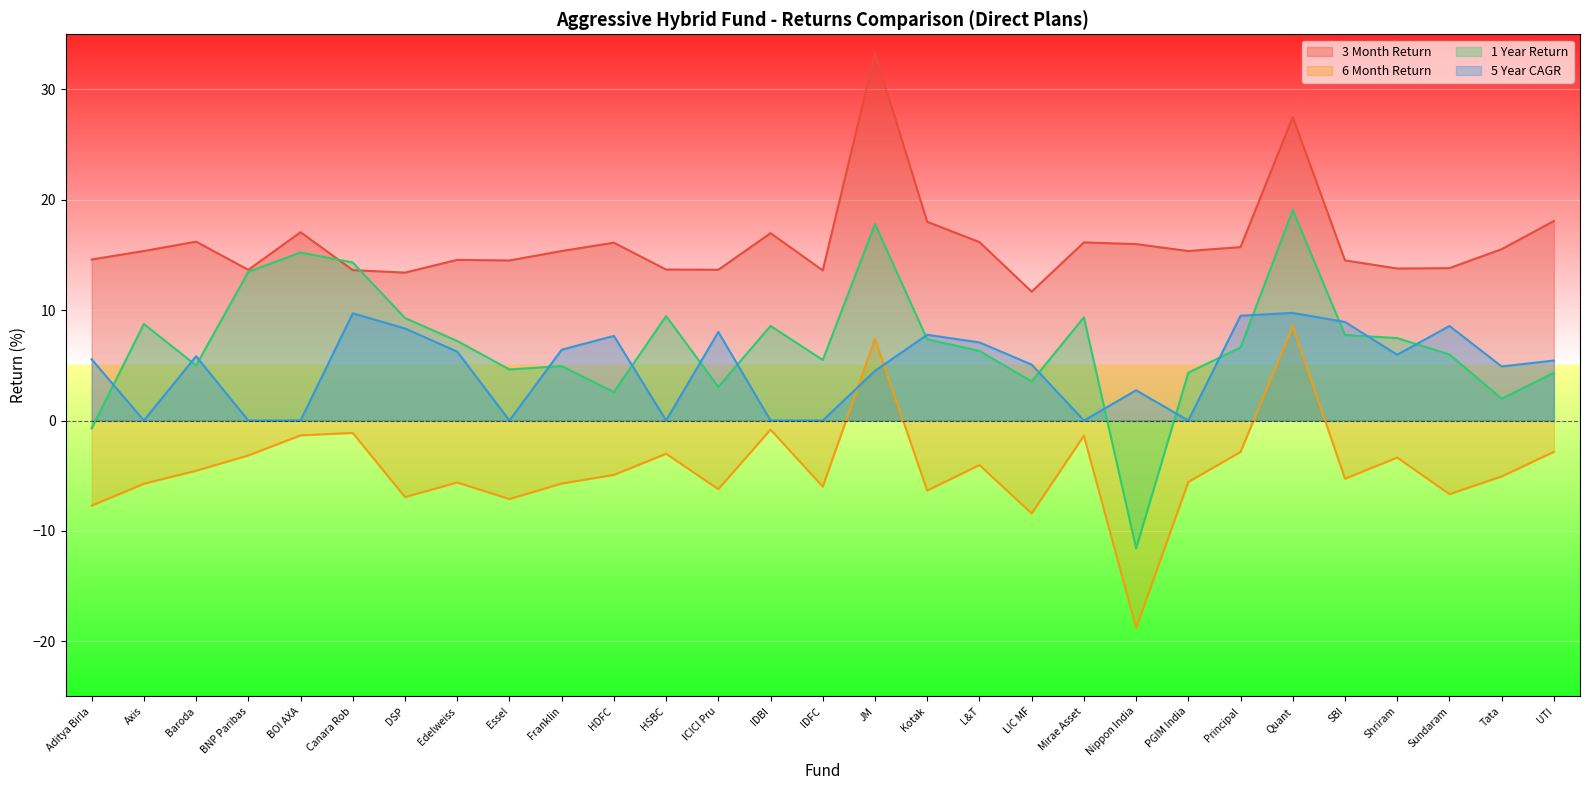

Reading left to right, list all the values displayed in this chart.

3 Month Return: Aditya Birla=14.6	Axis=15.4	Baroda=16.2	BNP Paribas=13.7	BOI AXA=17.1	Canara Rob=13.6	DSP=13.4	Edelweiss=14.6	Essel=14.5	Franklin=15.4	HDFC=16.1	HSBC=13.7	ICICI Pru=13.7	IDBI=17.0	IDFC=13.6	JM=33.3	Kotak=18.0	L&T=16.2	LIC MF=11.7	Mirae Asset=16.1	Nippon India=16.0	PGIM India=15.4	Principal=15.7	Quant=27.5	SBI=14.5	Shriram=13.8	Sundaram=13.8	Tata=15.5	UTI=18.1
5 Year CAGR: Aditya Birla=5.5	Axis=0.0	Baroda=5.8	BNP Paribas=0.0	BOI AXA=0.0	Canara Rob=9.7	DSP=8.3	Edelweiss=6.2	Essel=0.0	Franklin=6.4	HDFC=7.7	HSBC=0.0	ICICI Pru=8.0	IDBI=0.0	IDFC=0.0	JM=4.5	Kotak=7.8	L&T=7.1	LIC MF=5.1	Mirae Asset=0.0	Nippon India=2.7	PGIM India=0.0	Principal=9.5	Quant=9.8	SBI=8.9	Shriram=6.0	Sundaram=8.6	Tata=4.9	UTI=5.4
1 Year Return: Aditya Birla=-0.7	Axis=8.7	Baroda=5.0	BNP Paribas=13.5	BOI AXA=15.2	Canara Rob=14.3	DSP=9.3	Edelweiss=7.2	Essel=4.6	Franklin=4.9	HDFC=2.6	HSBC=9.5	ICICI Pru=3.0	IDBI=8.6	IDFC=5.5	JM=17.8	Kotak=7.4	L&T=6.3	LIC MF=3.5	Mirae Asset=9.4	Nippon India=-11.6	PGIM India=4.3	Principal=6.6	Quant=19.1	SBI=7.7	Shriram=7.5	Sundaram=6.0	Tata=2.0	UTI=4.3
6 Month Return: Aditya Birla=-7.7	Axis=-5.7	Baroda=-4.6	BNP Paribas=-3.2	BOI AXA=-1.3	Canara Rob=-1.1	DSP=-6.9	Edelweiss=-5.6	Essel=-7.1	Franklin=-5.7	HDFC=-4.9	HSBC=-3.0	ICICI Pru=-6.2	IDBI=-0.8	IDFC=-6.0	JM=7.4	Kotak=-6.3	L&T=-4.0	LIC MF=-8.4	Mirae Asset=-1.4	Nippon India=-18.8	PGIM India=-5.6	Principal=-2.8	Quant=8.5	SBI=-5.3	Shriram=-3.4	Sundaram=-6.7	Tata=-5.1	UTI=-2.8